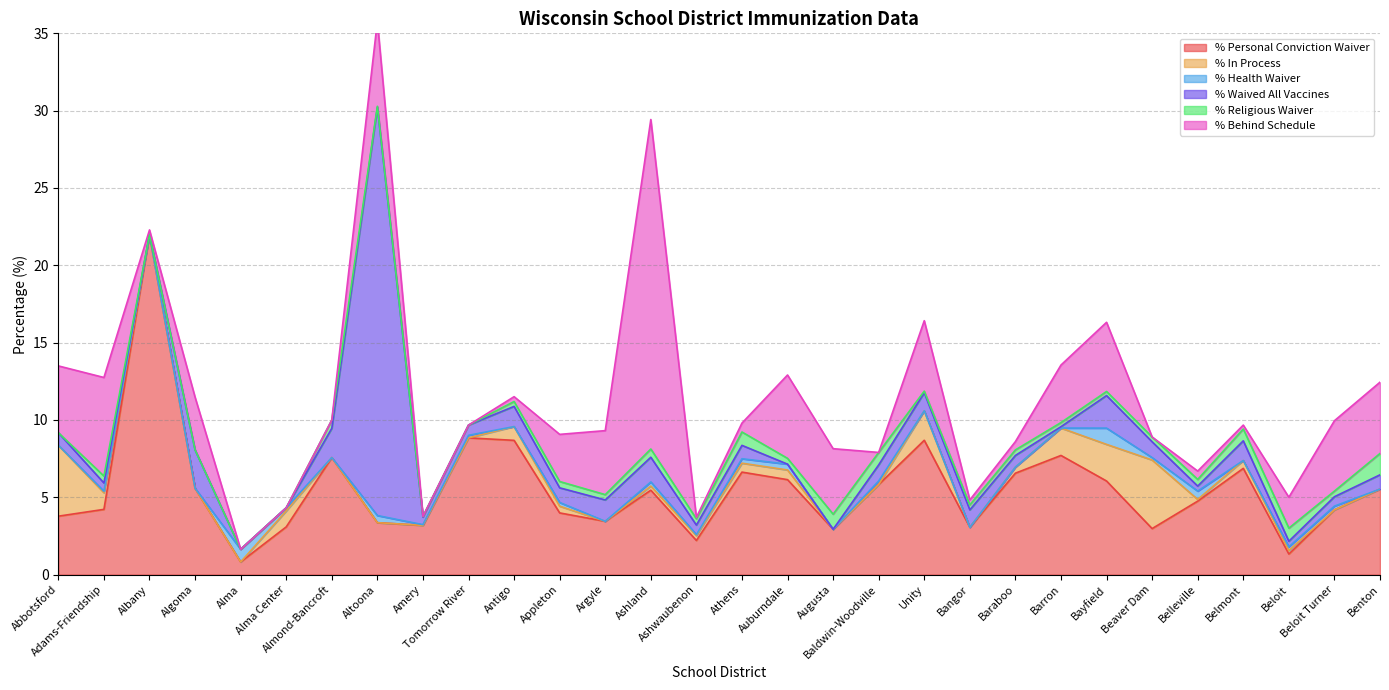

How many values in the % Personal Conviction Waiver series are below 5?

15